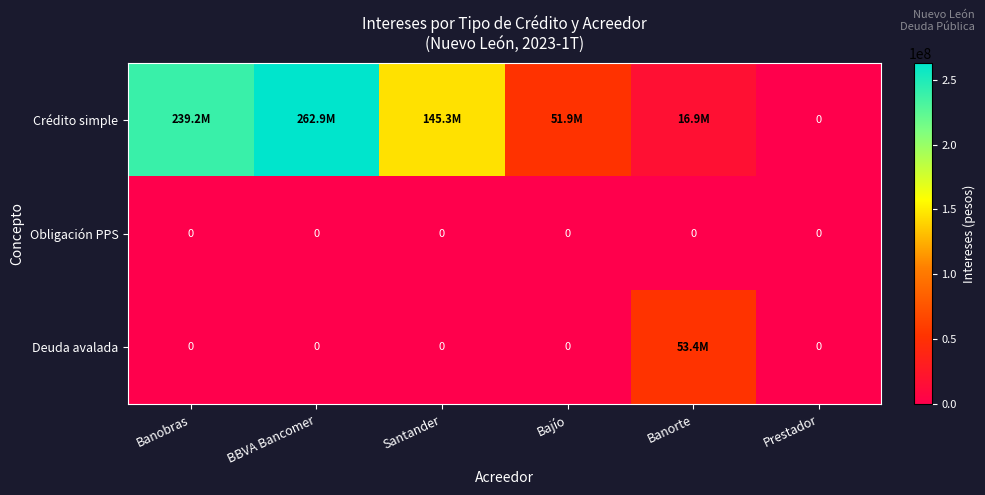

List the series in order of their peak value, lowest first.

Obligación PPS, Deuda avalada, Crédito simple